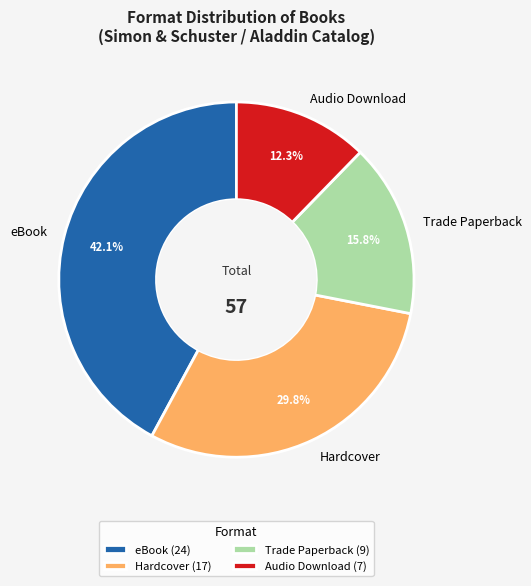

To the nearest percent, what is the average slice percentage?

25%